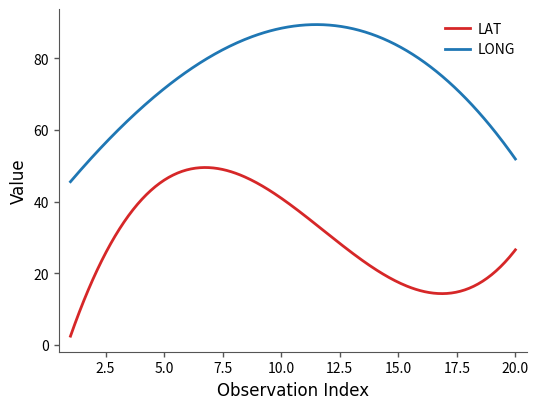

Rank the series by their average value, from lowest to highest.

LAT, LONG